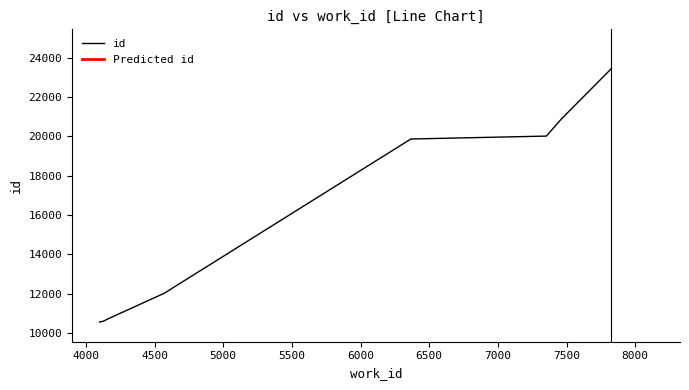

Count the number of data series in this chart.

1